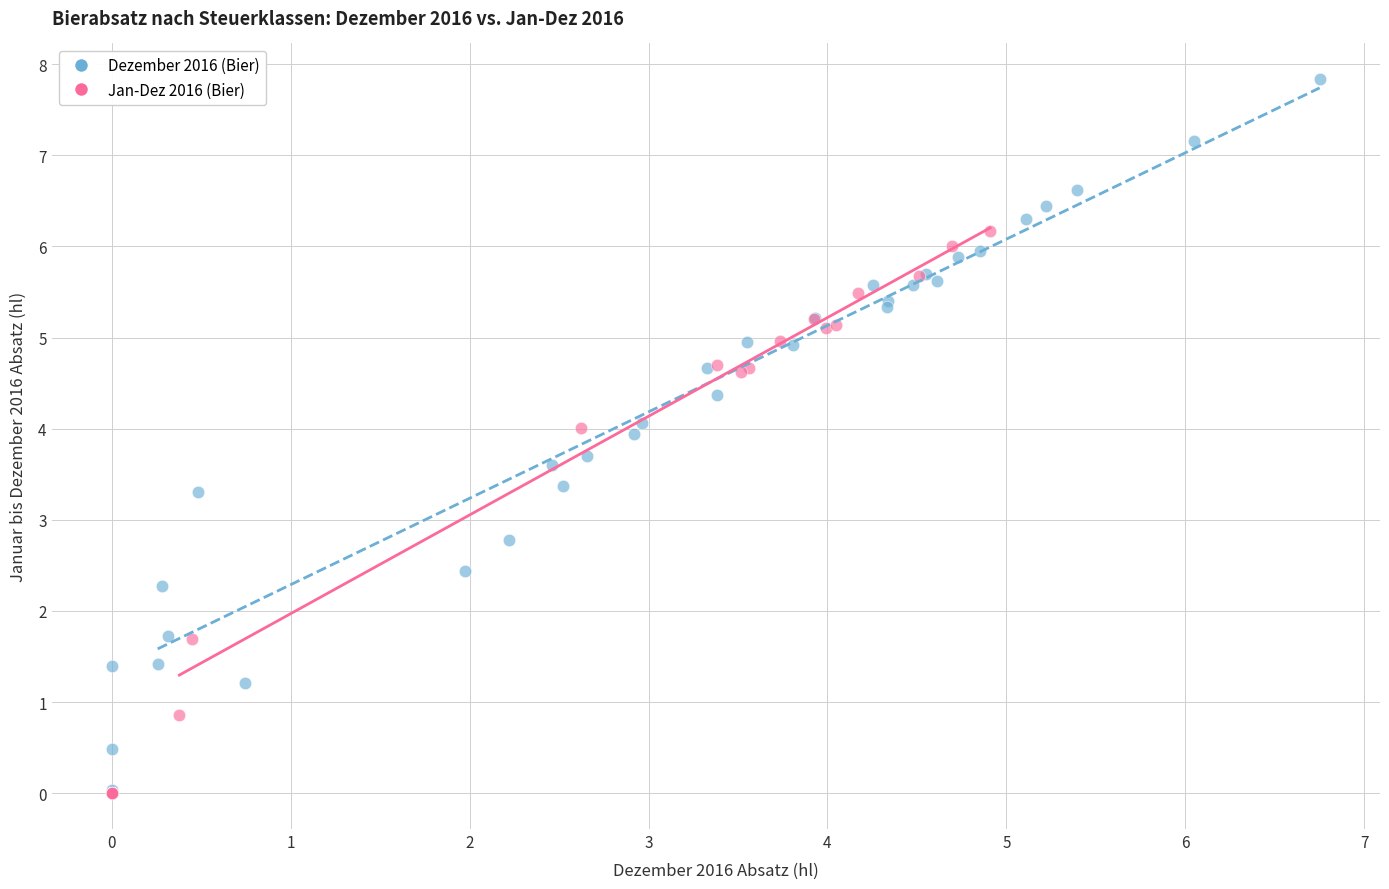

Which series reaches the maximum Y coordinate?

Dezember 2016 (Bier)